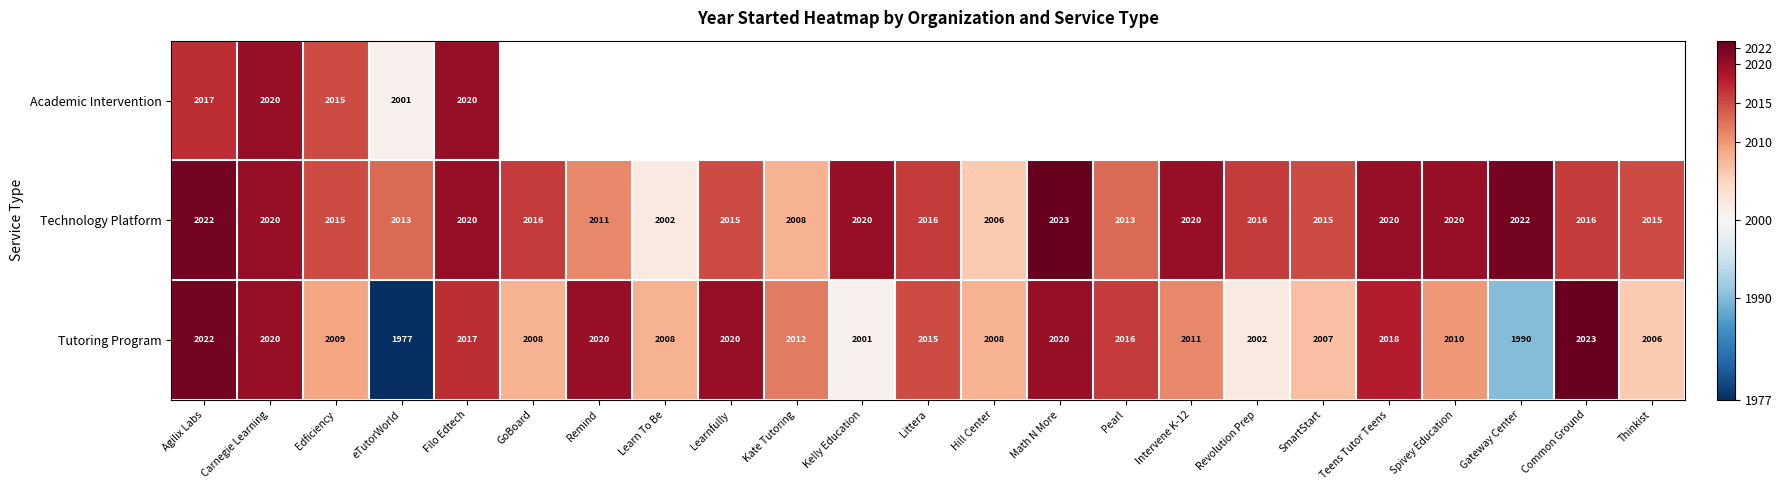

Which category has the highest value in the Technology Platform series?

Math N More